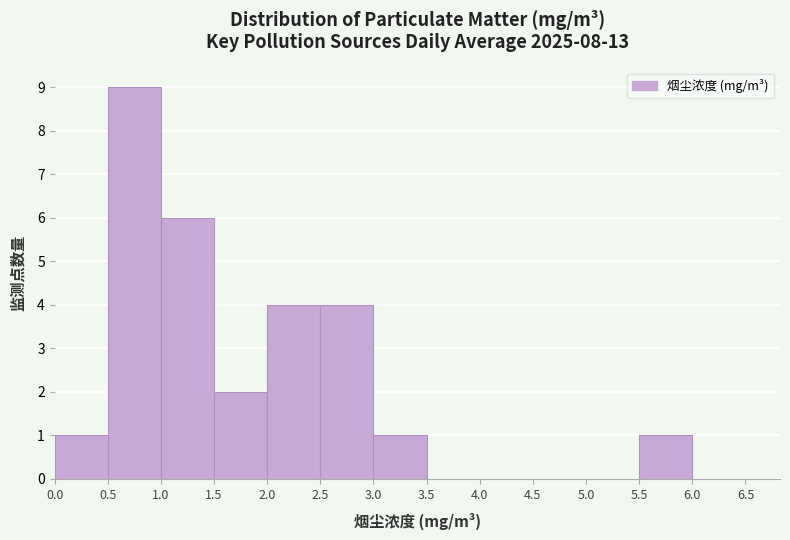

Which range on the x-axis has the tallest bar?

0.5 to 1.0